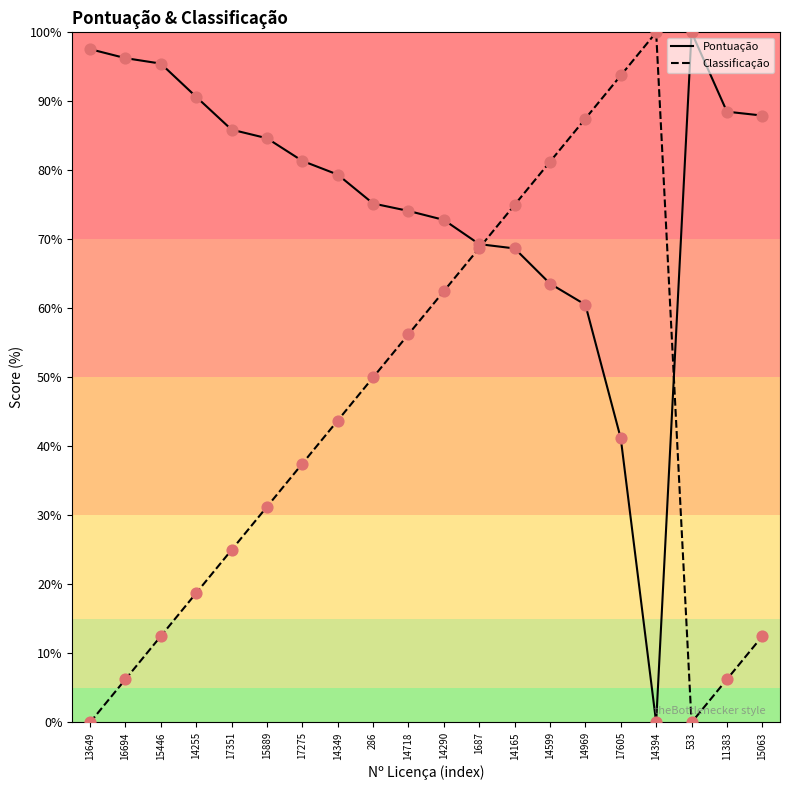

What is the total value across all series at 14599?

144.8